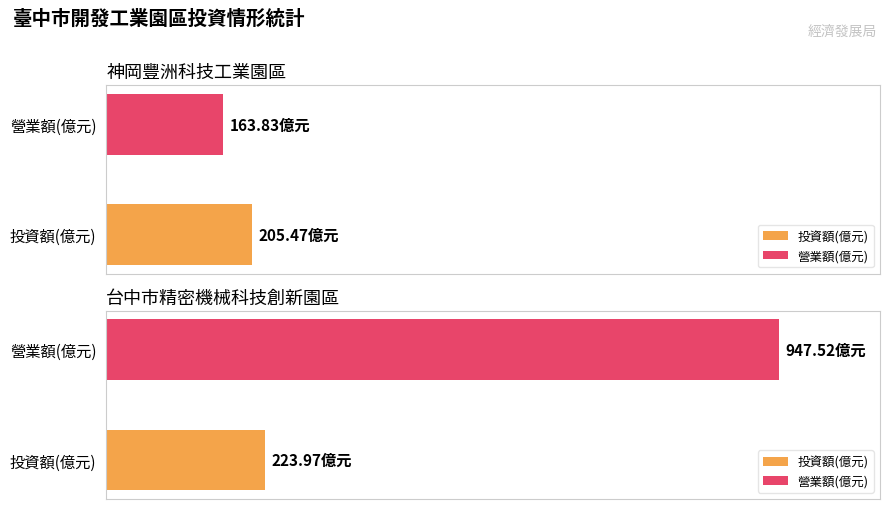

What is the sum of all 營業額(億元) values?

1111.3